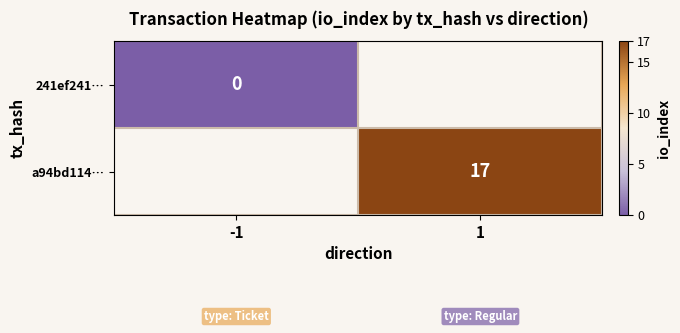

List the series in order of their peak value, lowest first.

241ef241…, a94bd114…